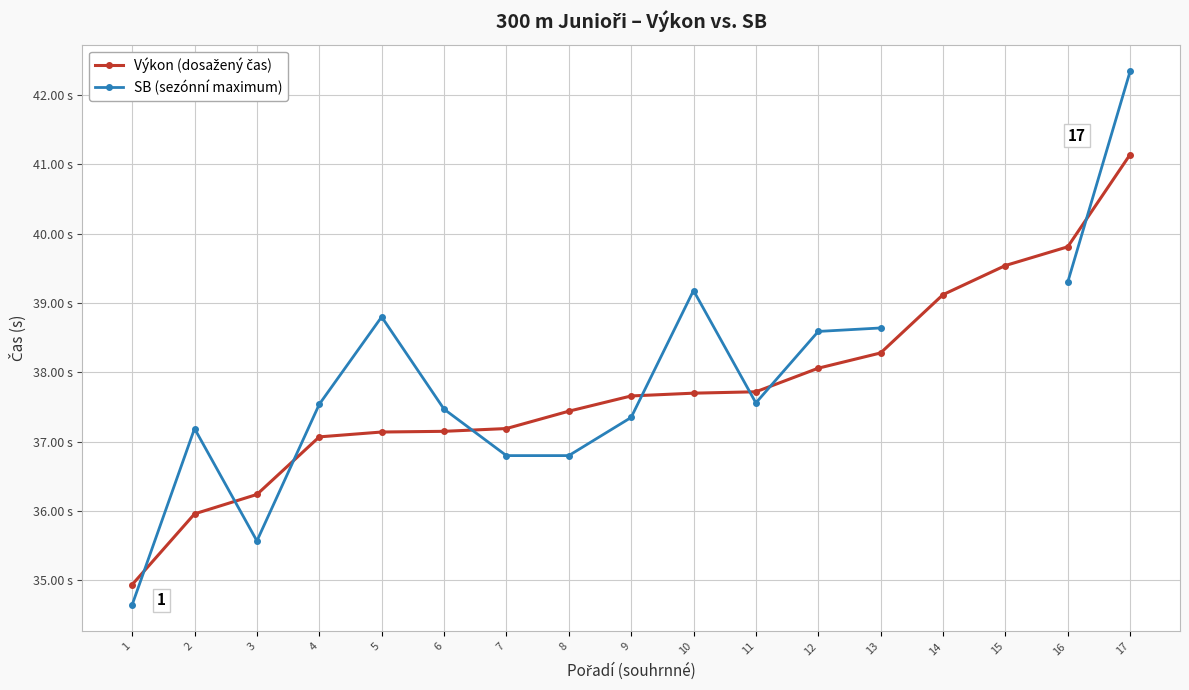

Is the value of SB (sezónní maximum) at 16 greater than the value of Výkon (dosažený čas) at 3?

Yes